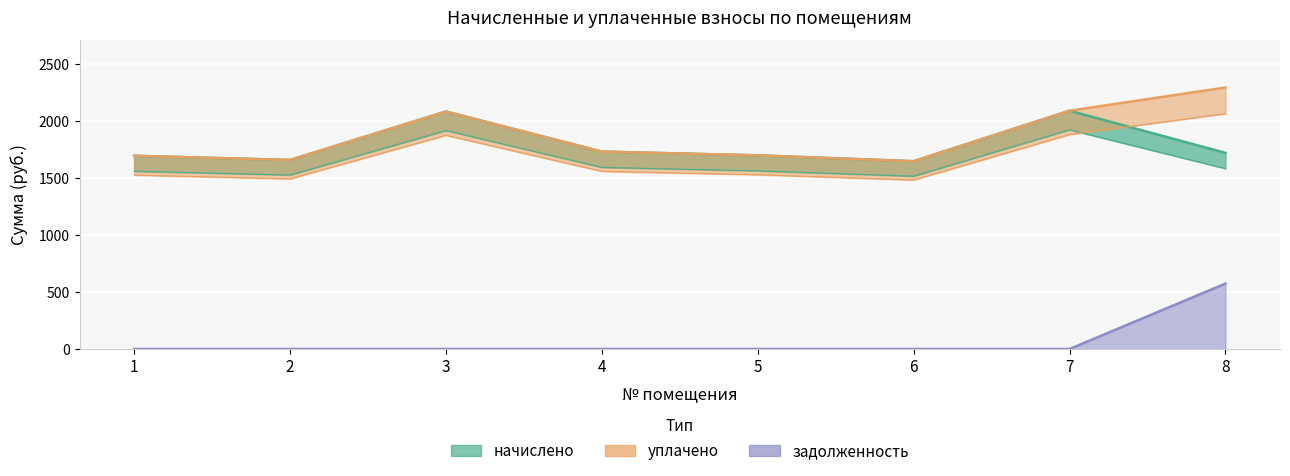

True or false: начислено and задолженность intersect in this chart.

False